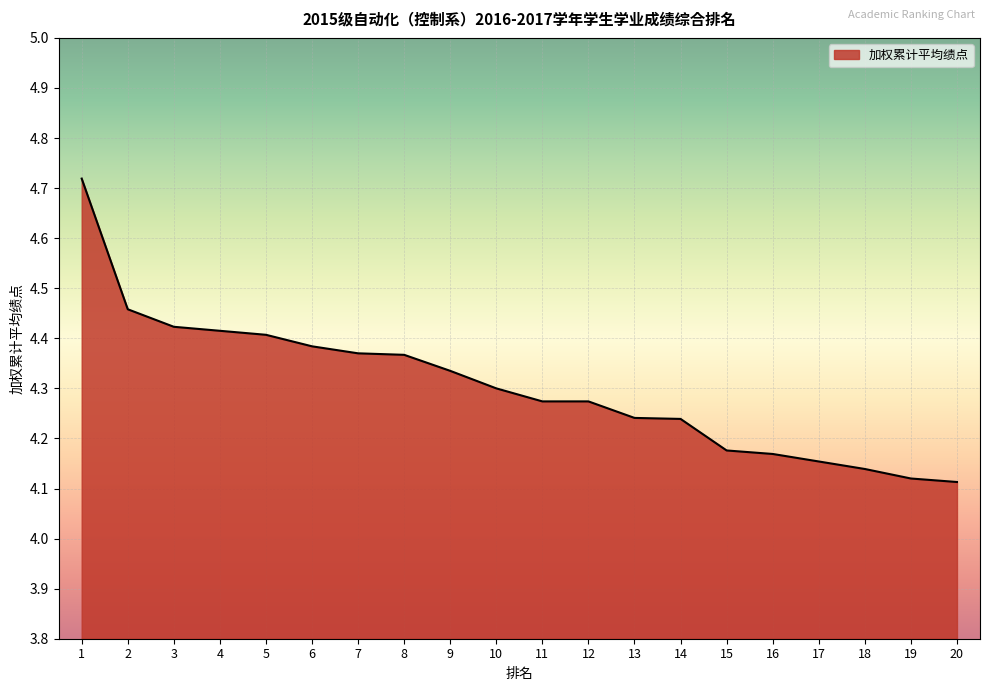

Is it true that the value at 11 is 4.3?

True